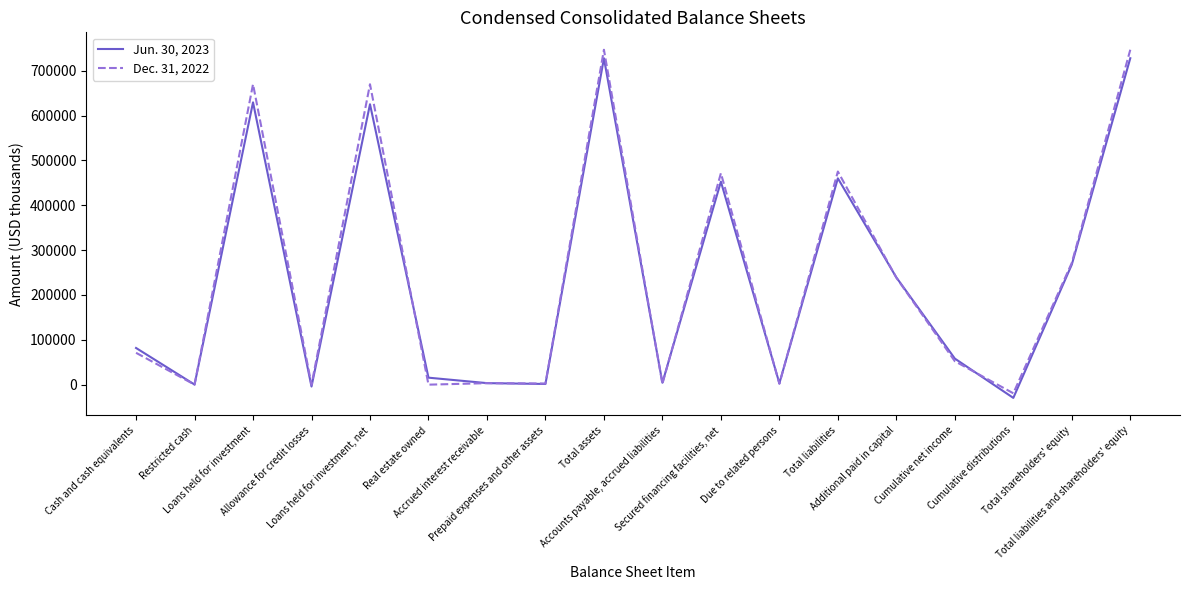

List the series in order of their overall mean, highest first.

Dec. 31, 2022, Jun. 30, 2023